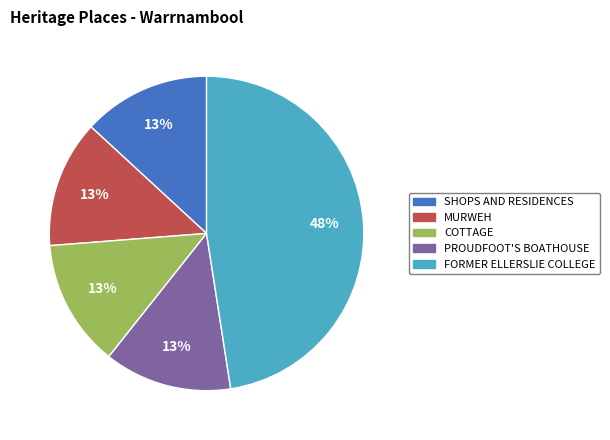

To the nearest percent, what is the combined percentage of MURWEH and FORMER ELLERSLIE COLLEGE?

61%